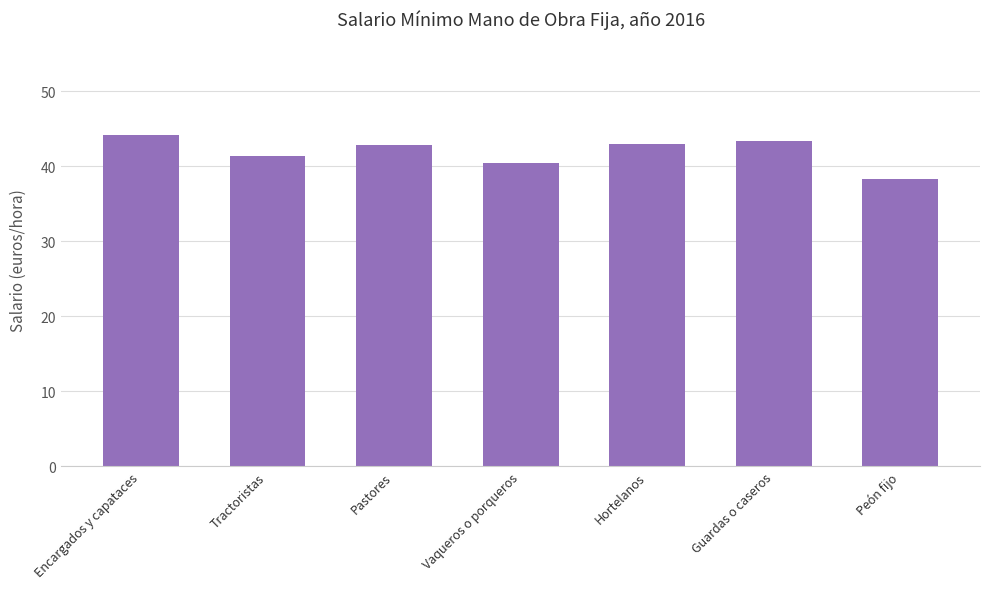

Which category has the lowest value across all series?

Peón fijo